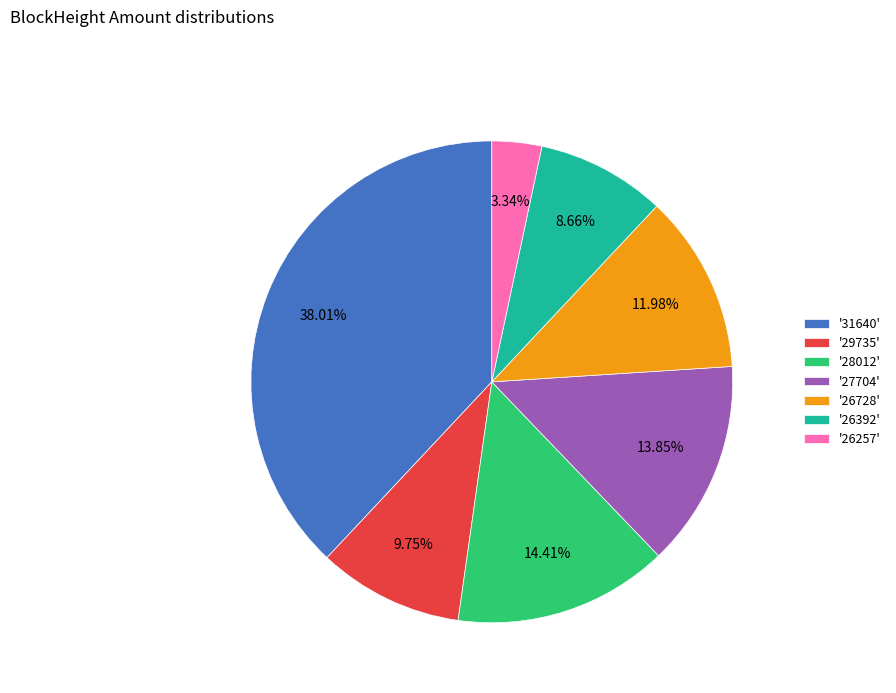

What is the smallest slice in the pie chart?

'26257'